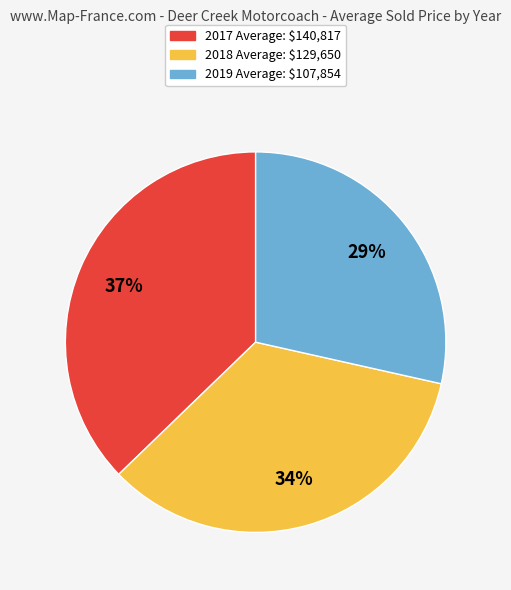

Between 2019 and 2018, which is larger?

2018